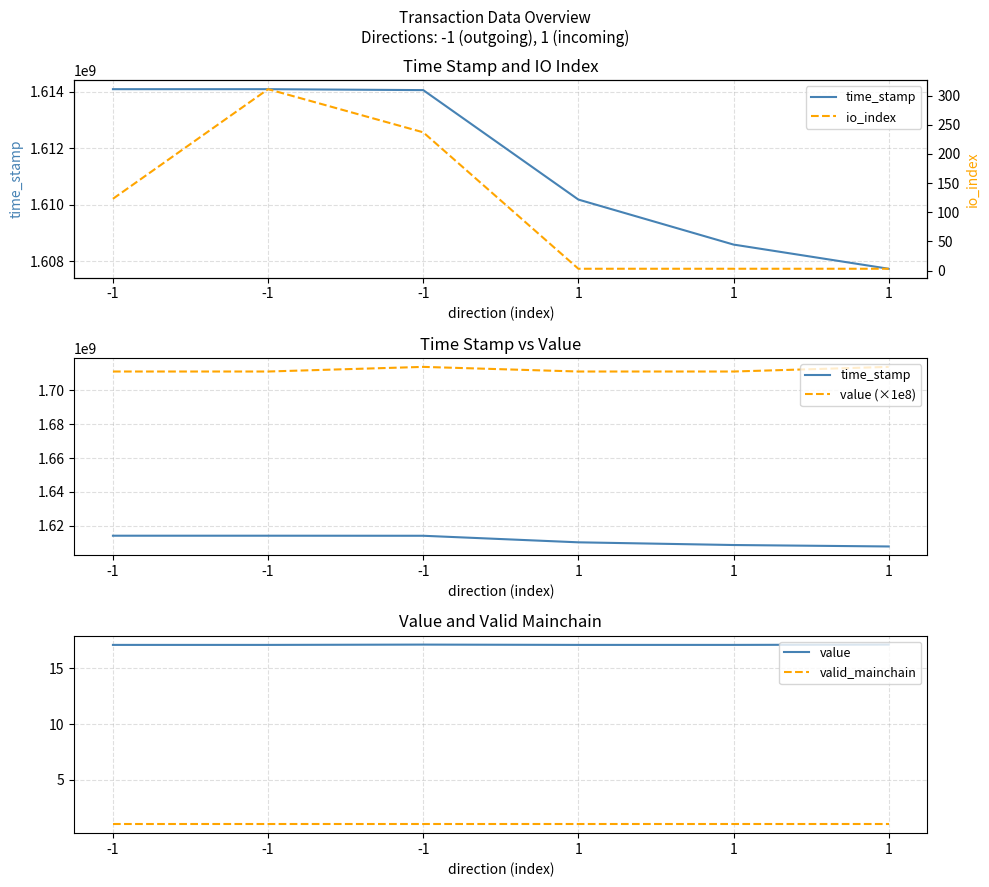

True or false: value (×1e8) and valid_mainchain intersect in this chart.

False